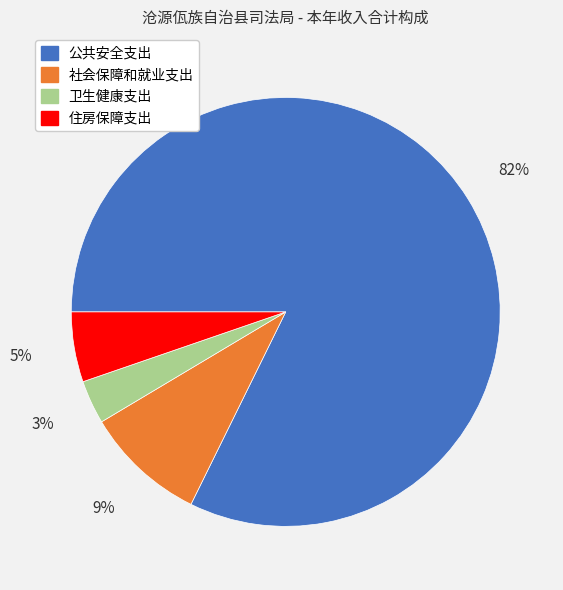

Rank the categories by value from lowest to highest.

卫生健康支出, 住房保障支出, 社会保障和就业支出, 公共安全支出